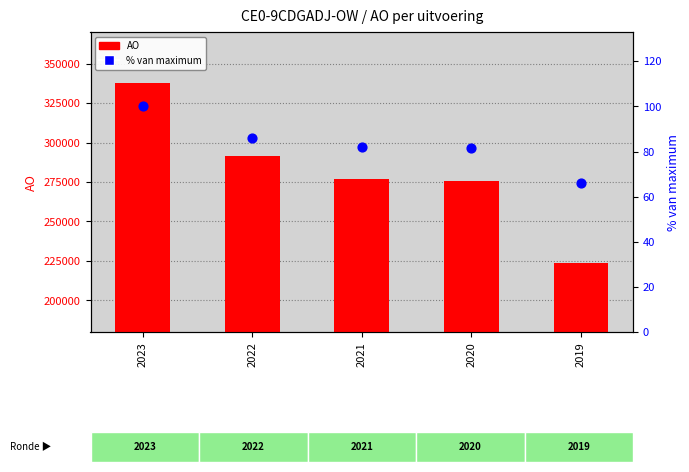

Is the value of AO at 2021 greater than the value of % van maximum at 2019?

Yes